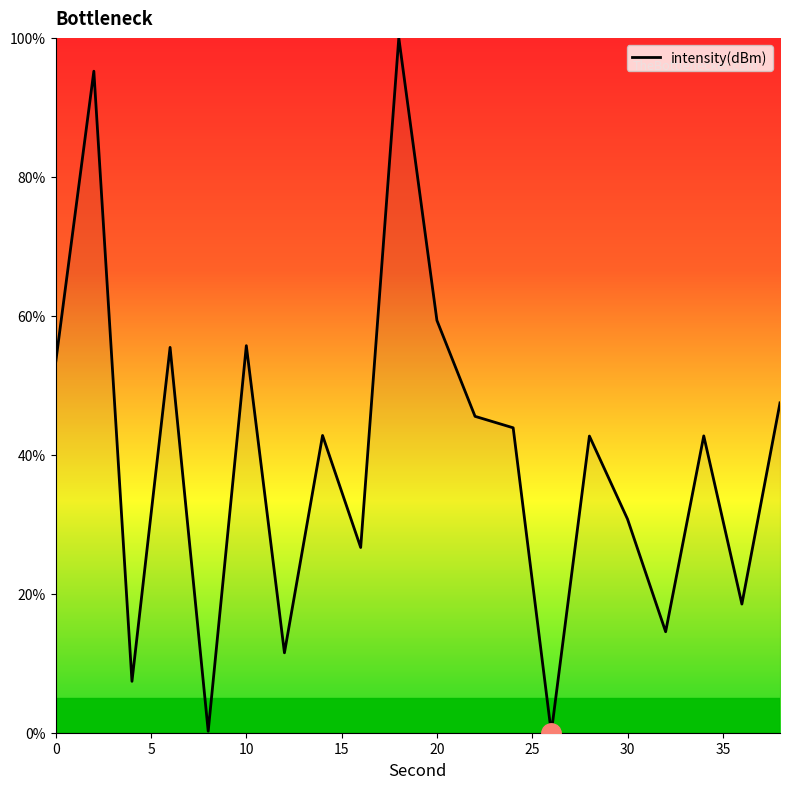

What is the difference between the maximum and minimum values?

100.0